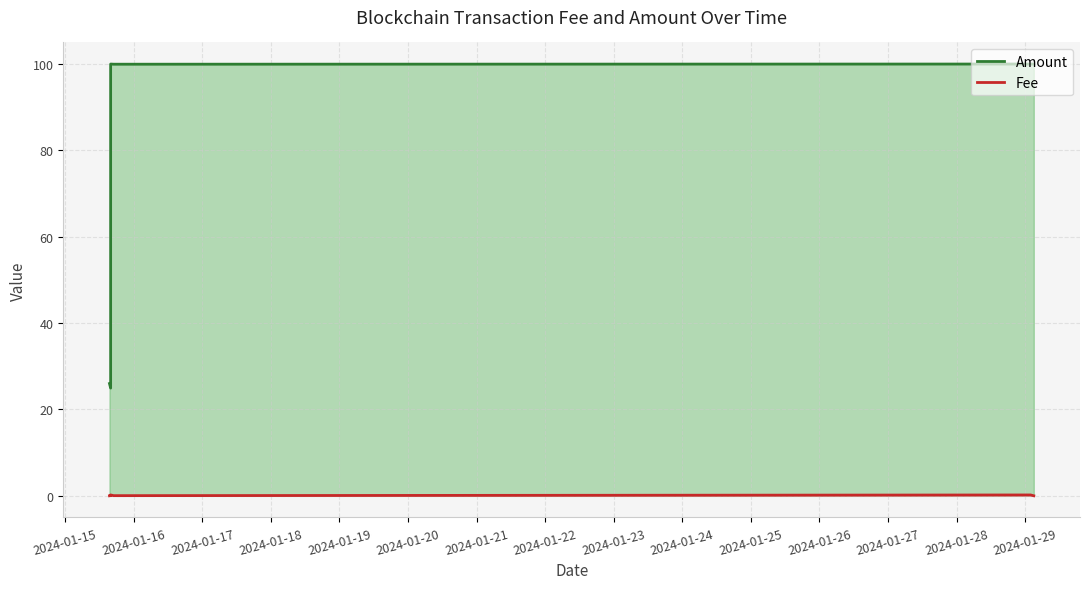

At 2024-01-20, list the series in order from smallest to largest.

Fee, Amount